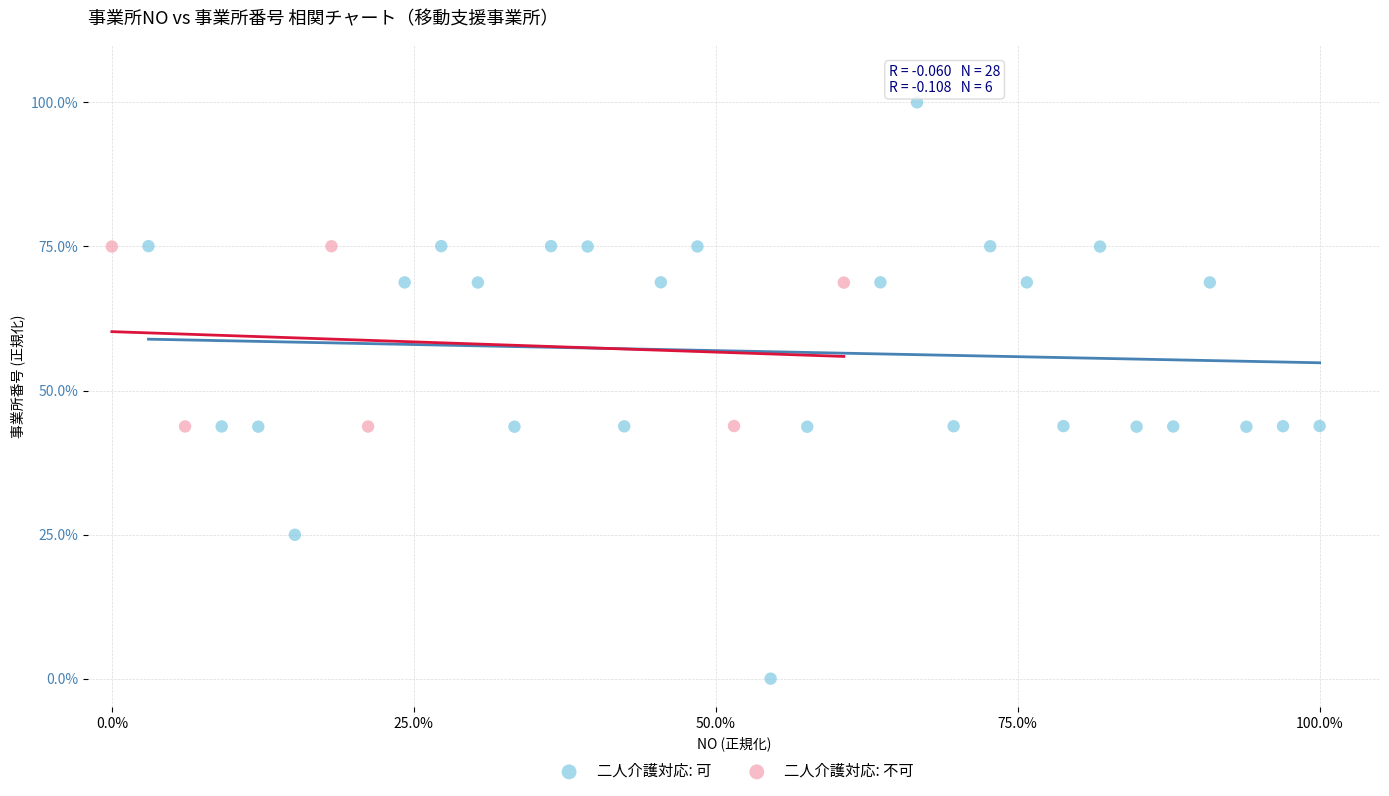

Which series reaches the maximum Y coordinate?

二人介護対応: 可